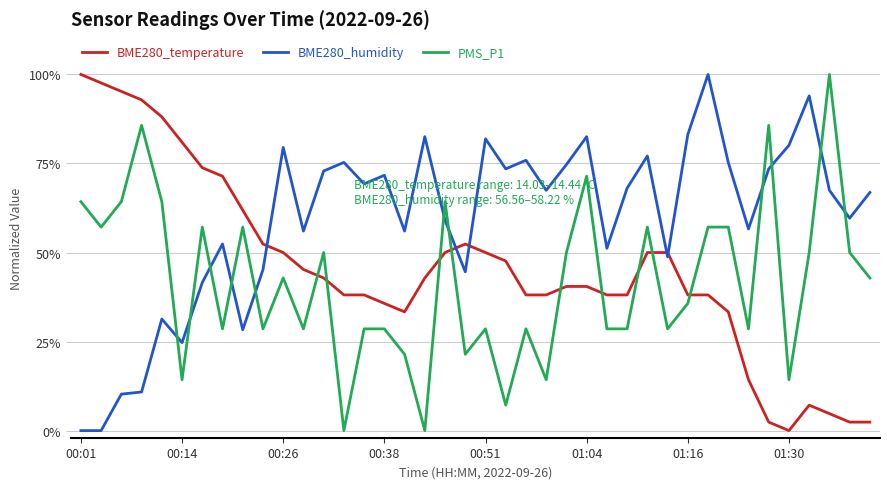

What are all the series names shown in the legend?

BME280_temperature, BME280_humidity, PMS_P1